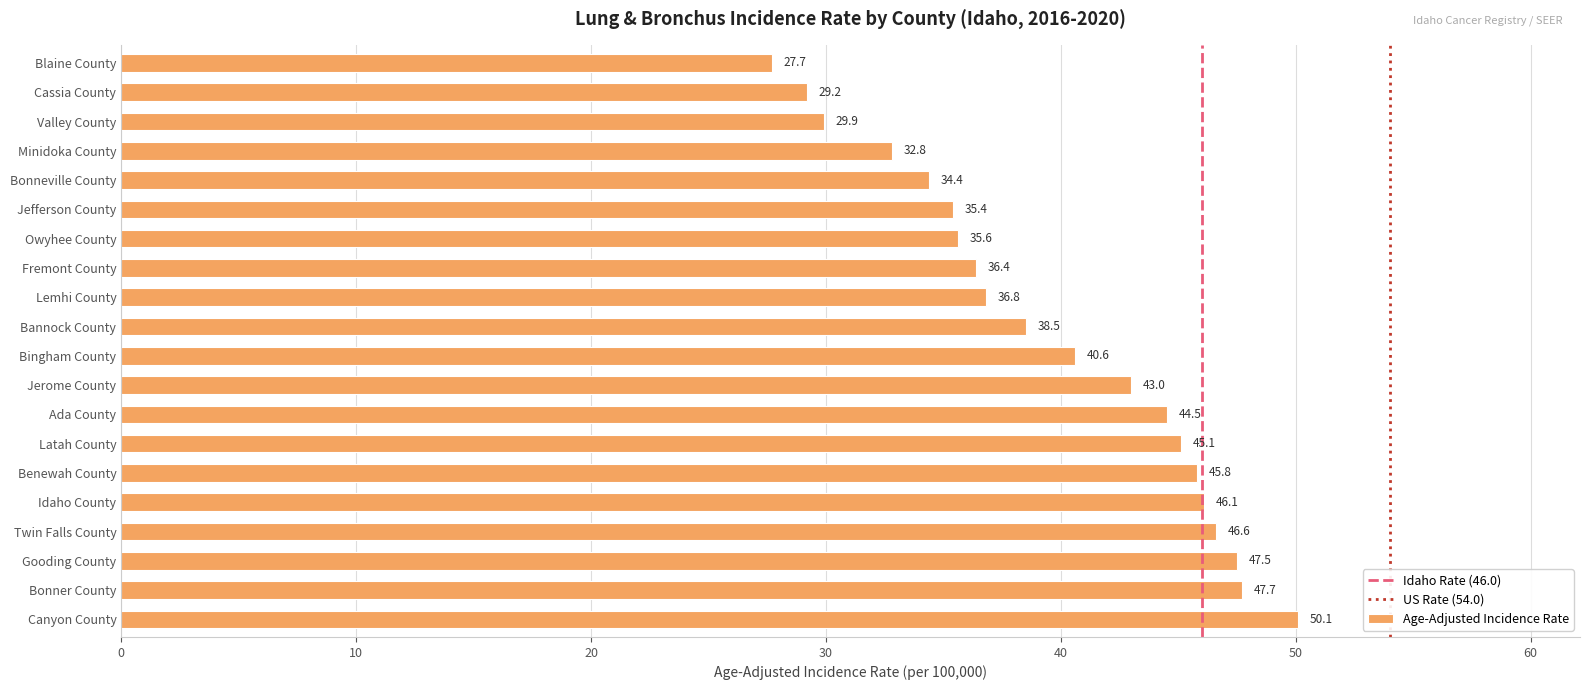

What is the difference between the second highest and minimum values?

20.0